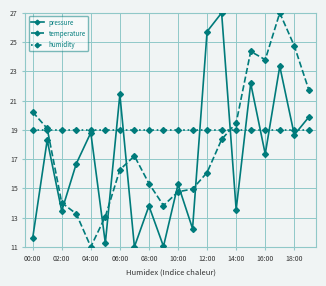

In pressure, how many points are lower than both neighbors (excluding endpoints)?

8